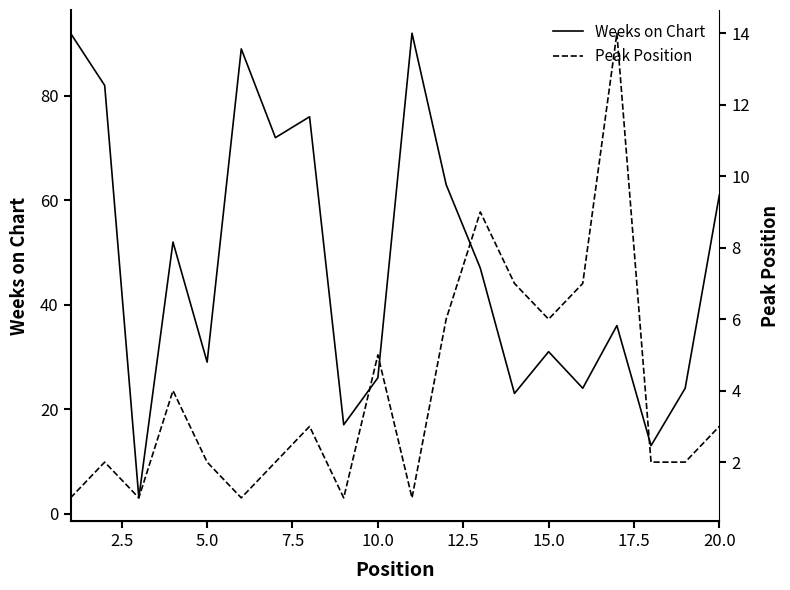

True or false: Weeks on Chart has a value of 61 at 20.0.

True